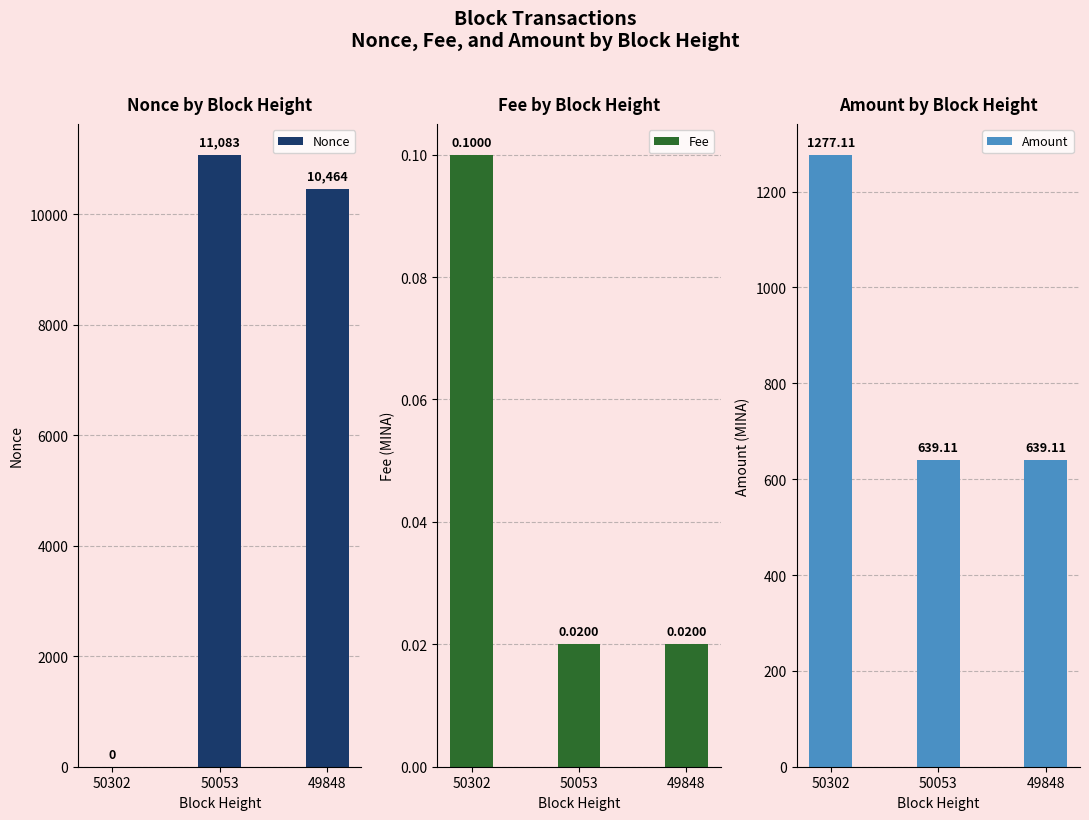

How many groups of bars are there?

3